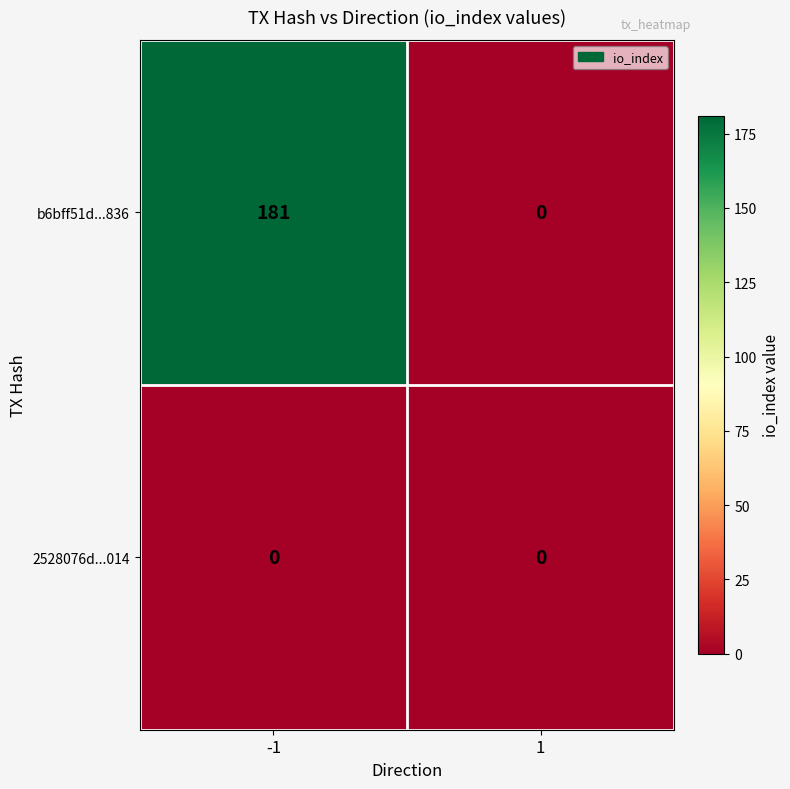

Reading left to right, list all the values displayed in this chart.

b6bff51d...836: 181	0
2528076d...014: 0	0